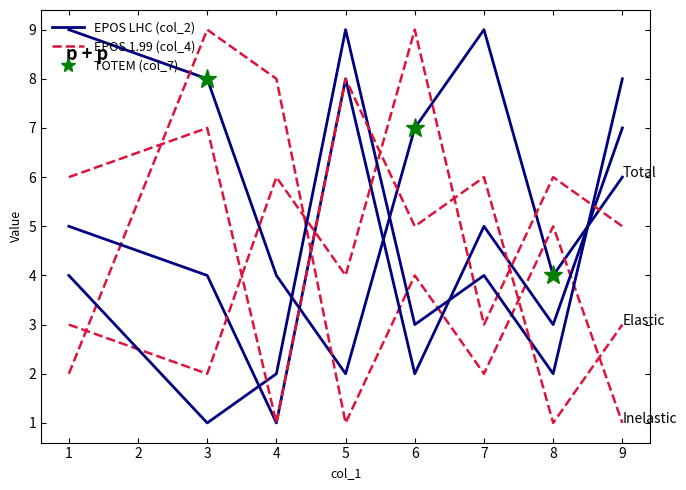

The col_4 series shows 2 at 1. True or false?

True